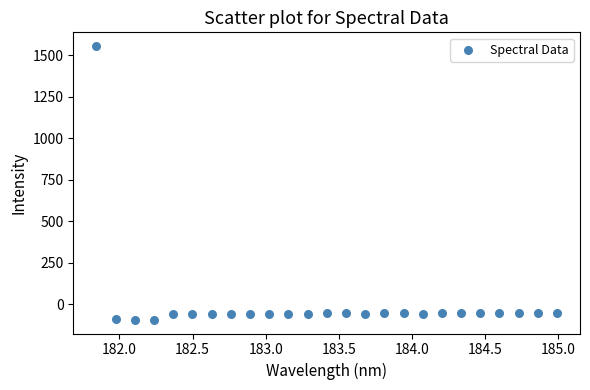

What is the range of Y values (max minus min)?

1650.6